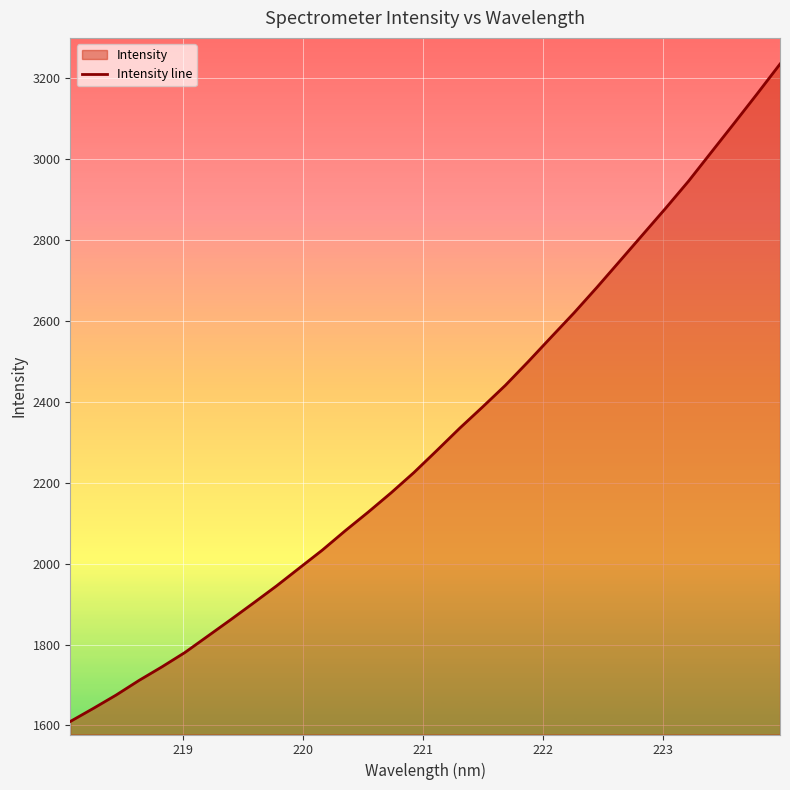

Reading left to right, what are all the values shown in this chart?

1609.8	1641.9	1675.1	1711.3	1744.9	1780.3	1820.9	1861.5	1903.0	1945.0	1989.4	2033.6	2081.4	2127.4	2175.1	2225.4	2279.8	2335.1	2387.6	2441.3	2500.0	2560.5	2620.5	2683.6	2748.6	2813.8	2879.0	2946.0	3017.8	3089.4	3161.8	3235.5